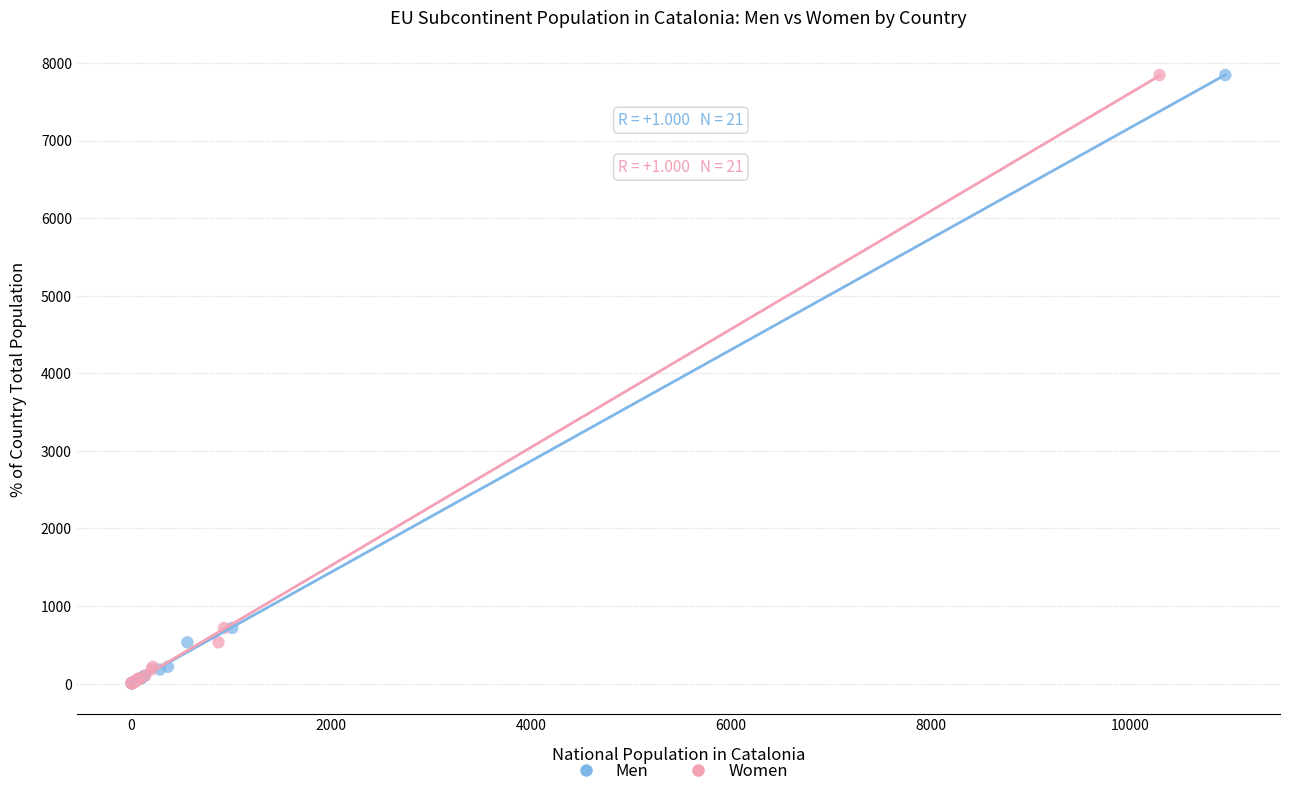

What are all the series names shown in the legend?

Men, Women